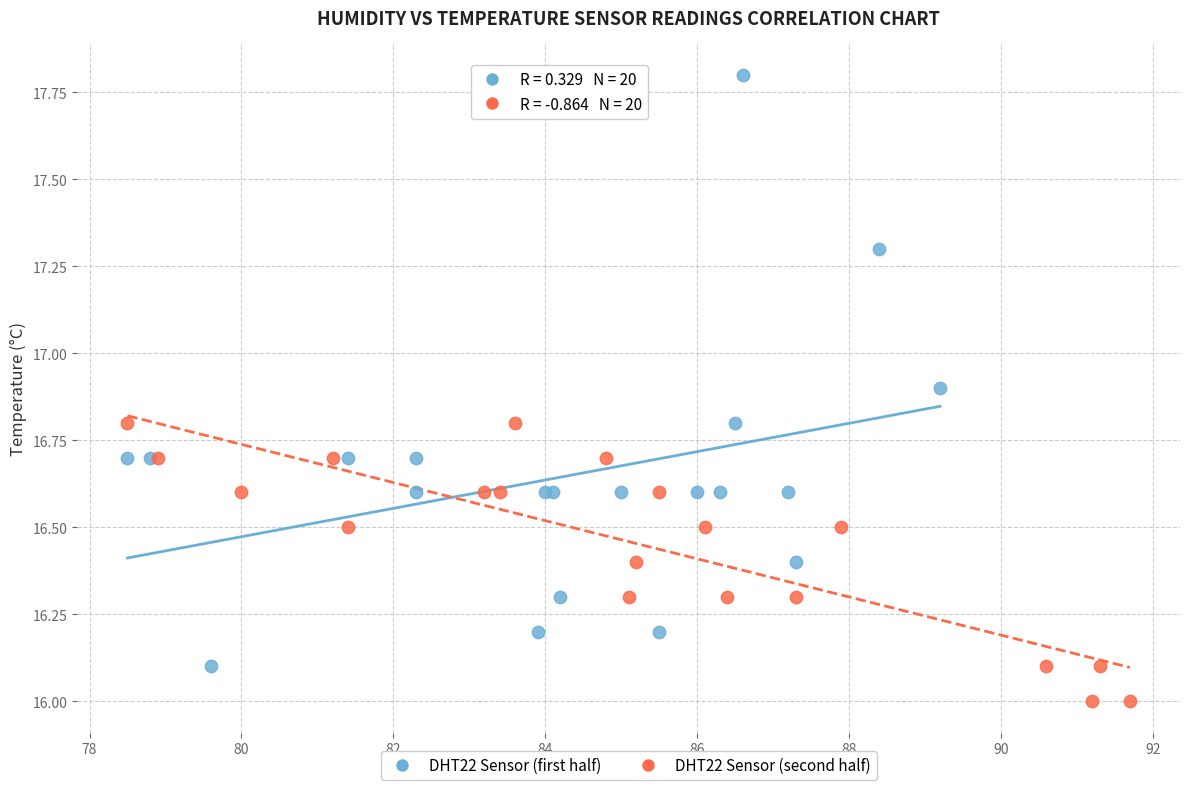

Which series reaches the minimum Y coordinate?

DHT22 Sensor (second half)